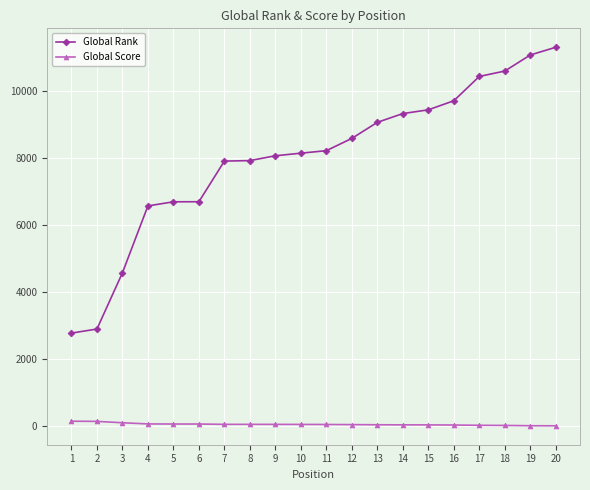

What is the difference between the second highest and minimum values in the Global Score series?

132